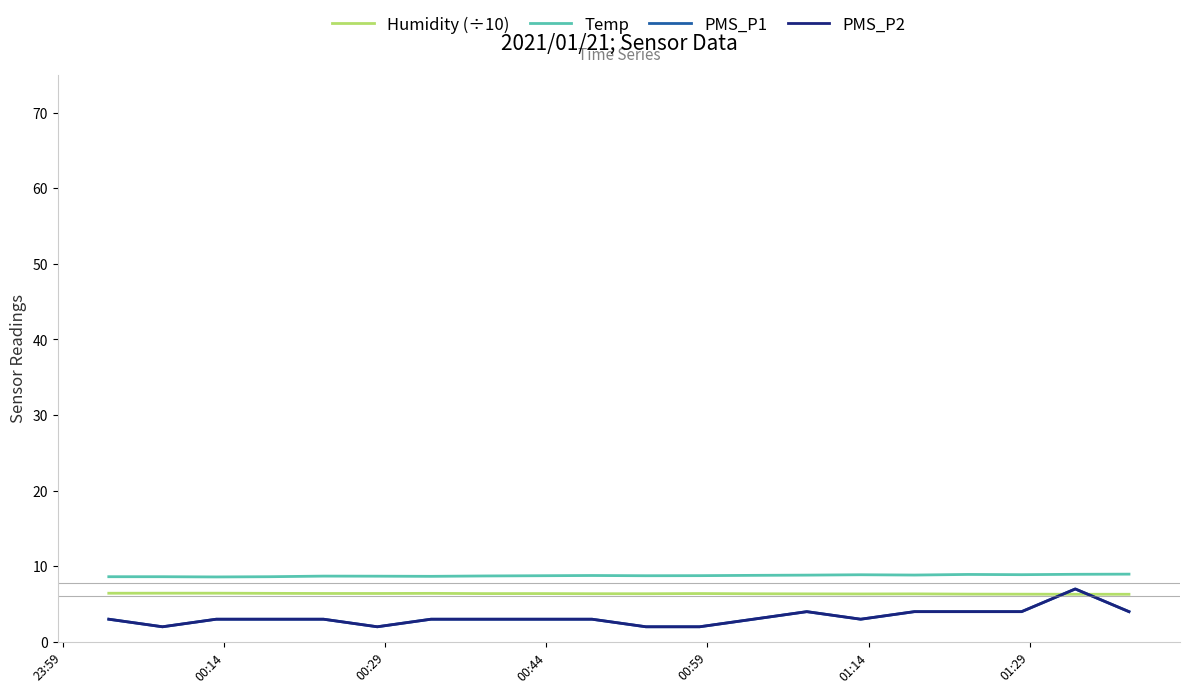

Does the chart have visible grid lines?

No